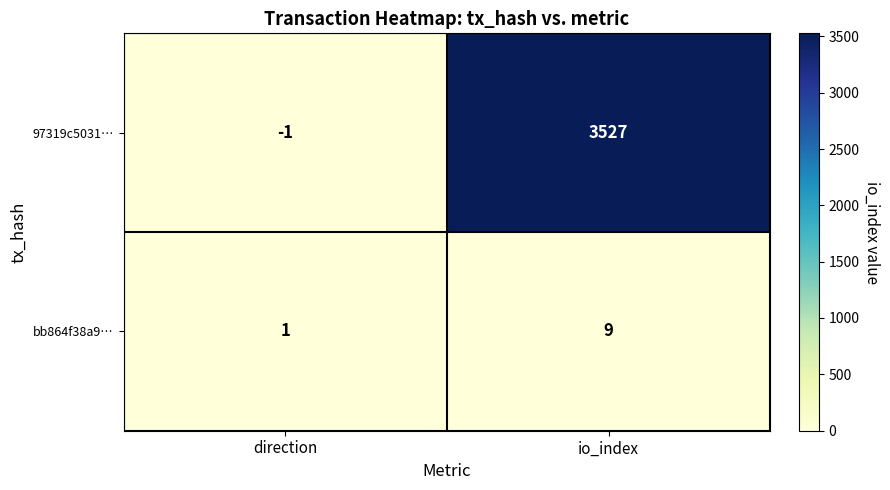

How many categories are shown in the chart?

2